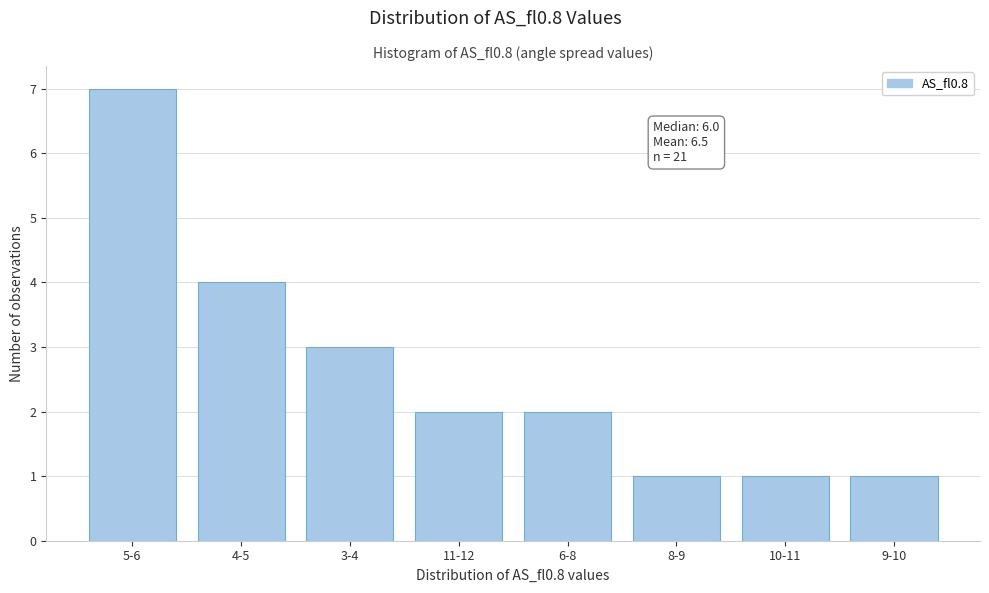

Reading left to right, transcribe all the data shown in this chart.

7	4	3	2	2	1	1	1